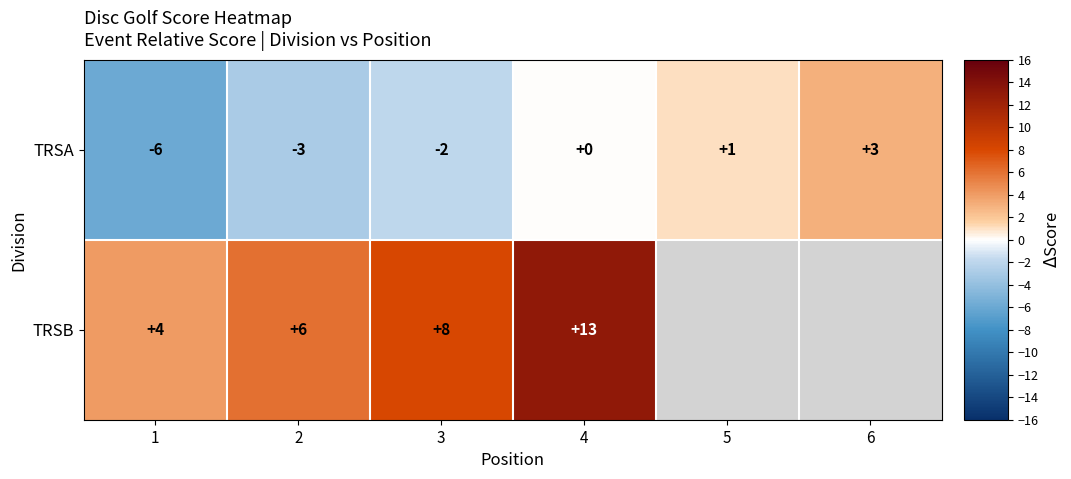

Is it true that TRSA equals -2 at 2?

False